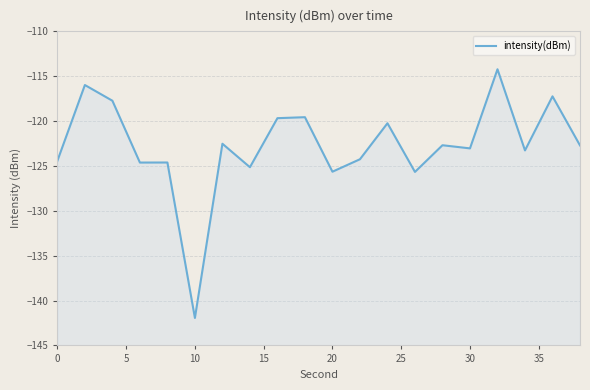

What is the approximate value at 0?

-124.4